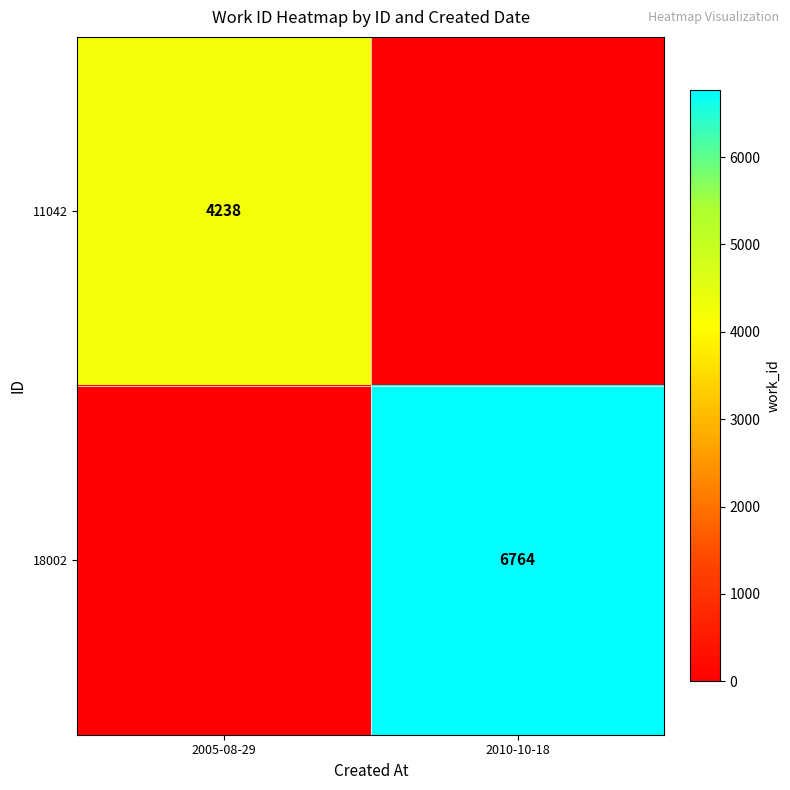

What is the total value across all series at 2010-10-18?

6764